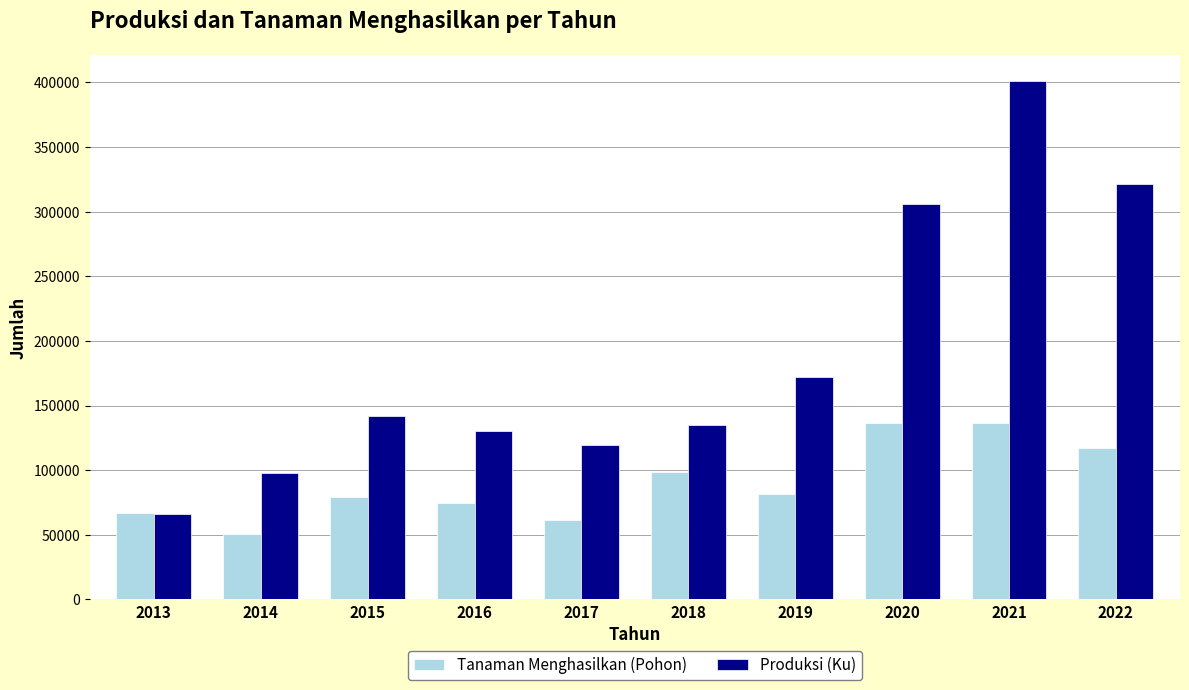

How many groups of bars are there?

10